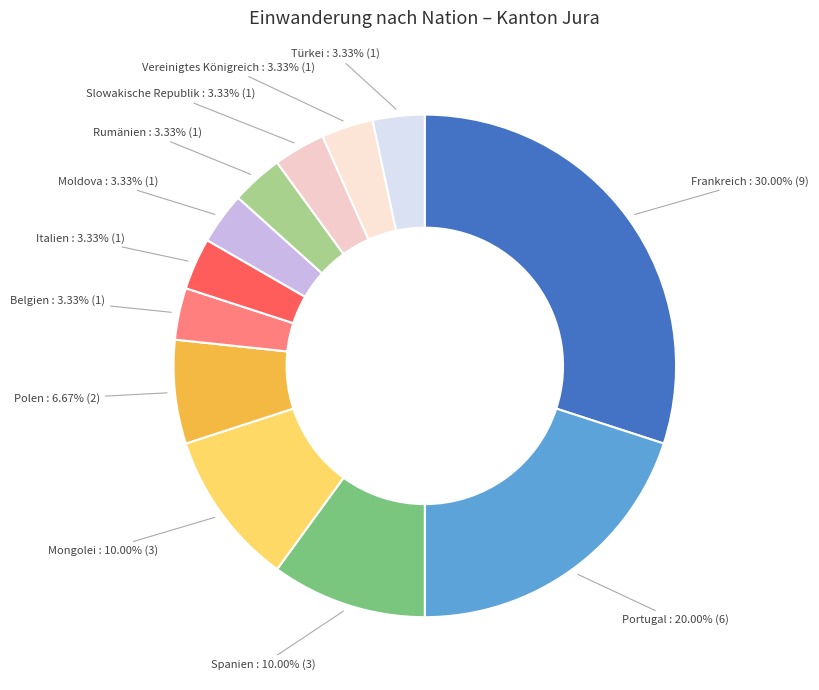

Does Slowakische Republik account for over 50% of the chart?

No